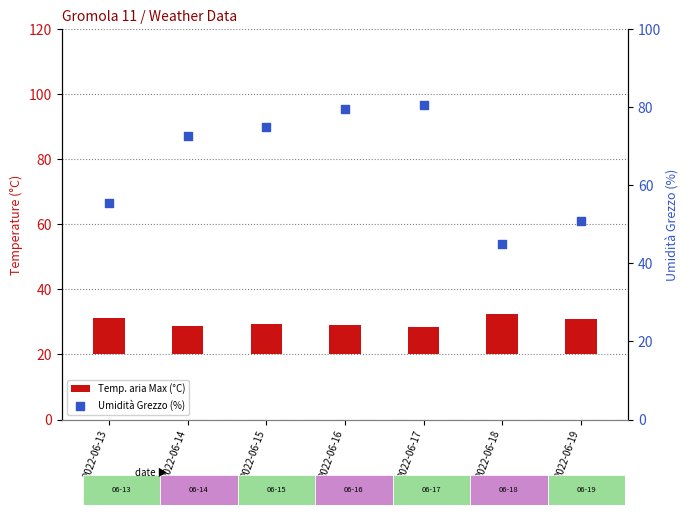

At how many categories does at least one series exceed 53?

5